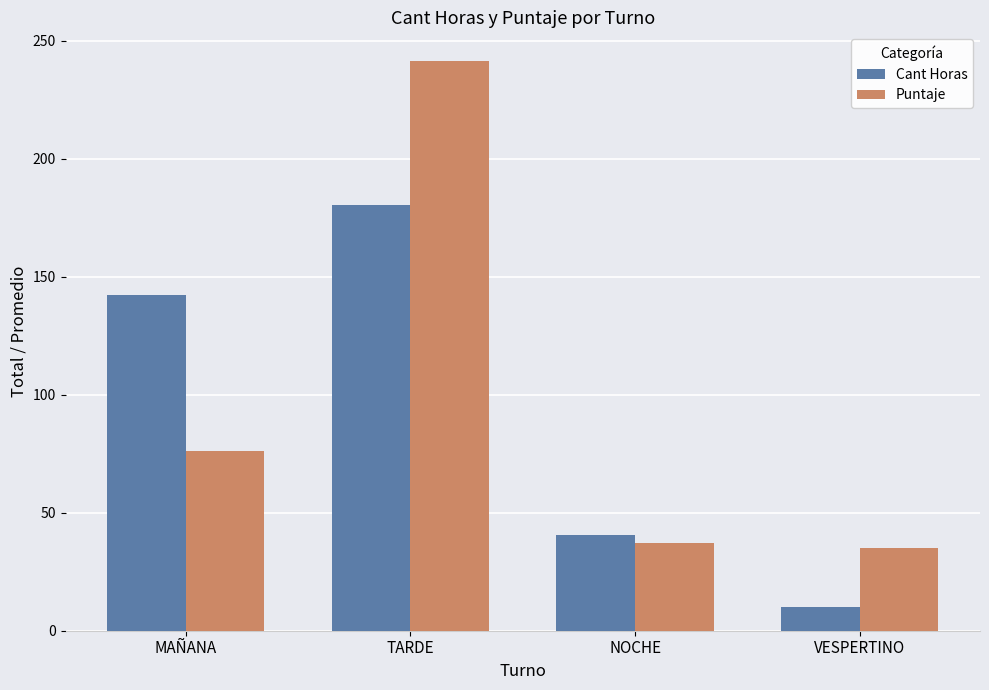

At how many categories does at least one series exceed 44?

2